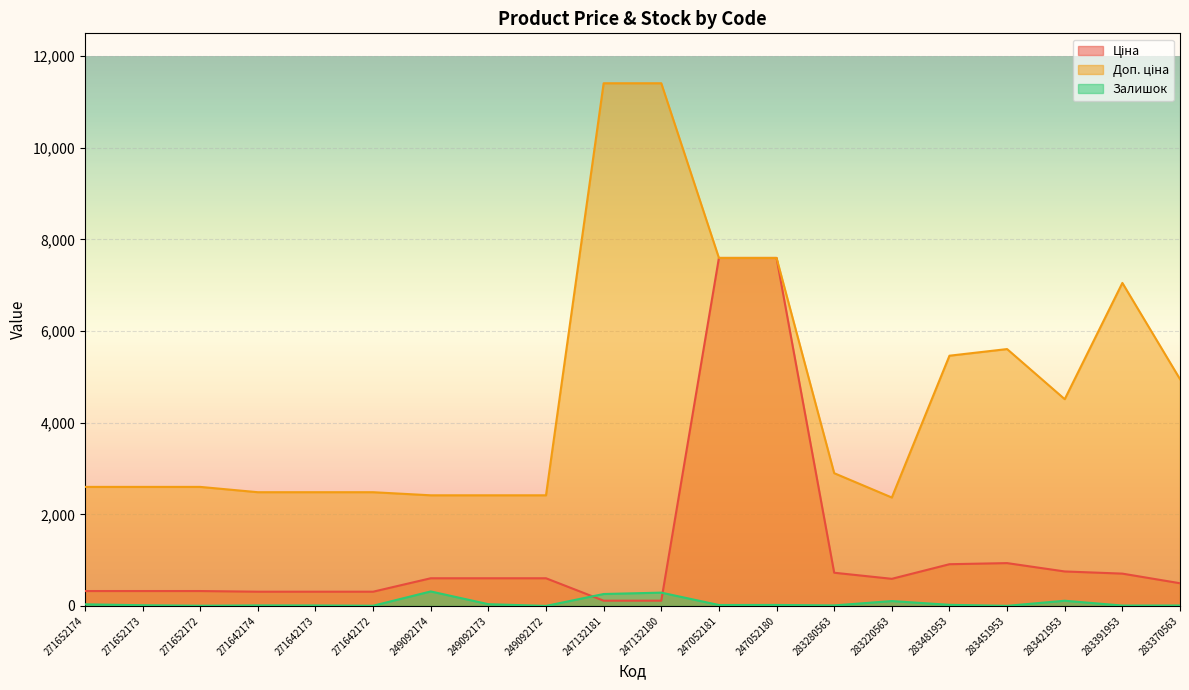

The Залишок series shows 2.6 at 283280563. True or false?

False